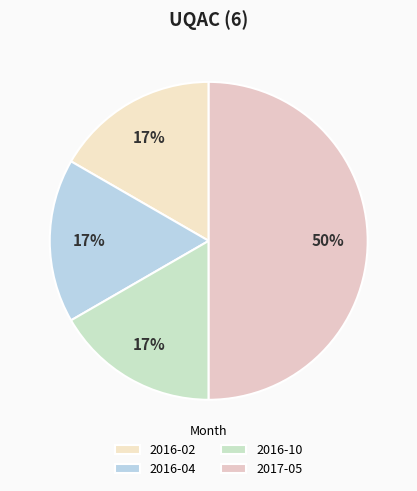

Is the sum of 2016-10 and 2016-04 greater than half?

No